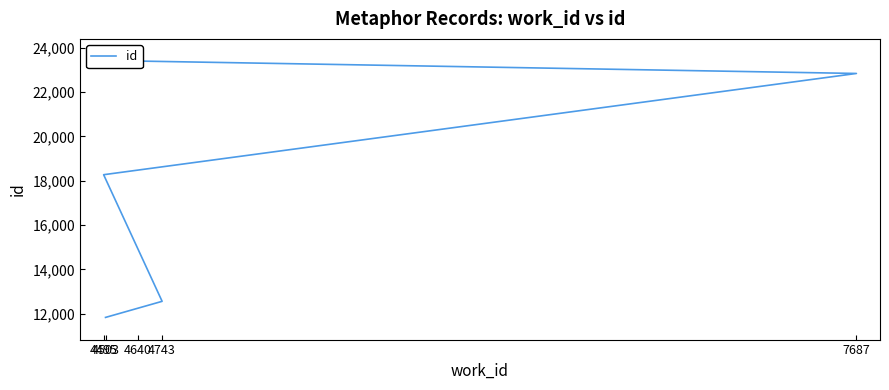

At which category does the chart reach its peak across all series?

4640